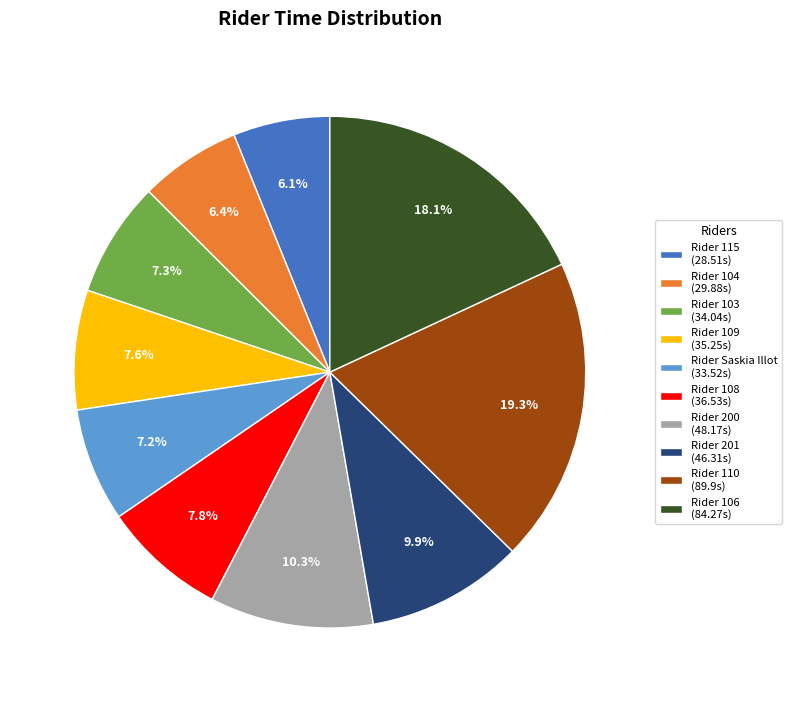

How many segments does this pie chart have?

10